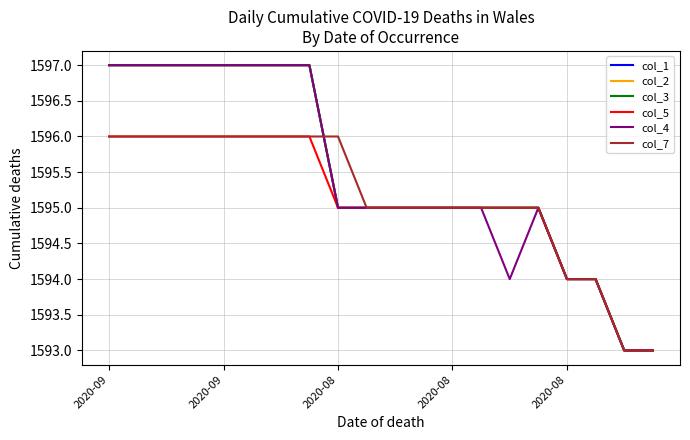

What is the highest value of the col_1 series?

1597